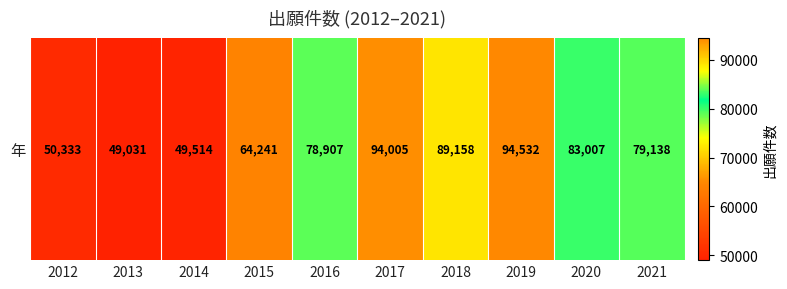

At which label does the data first exceed 79138?

2017